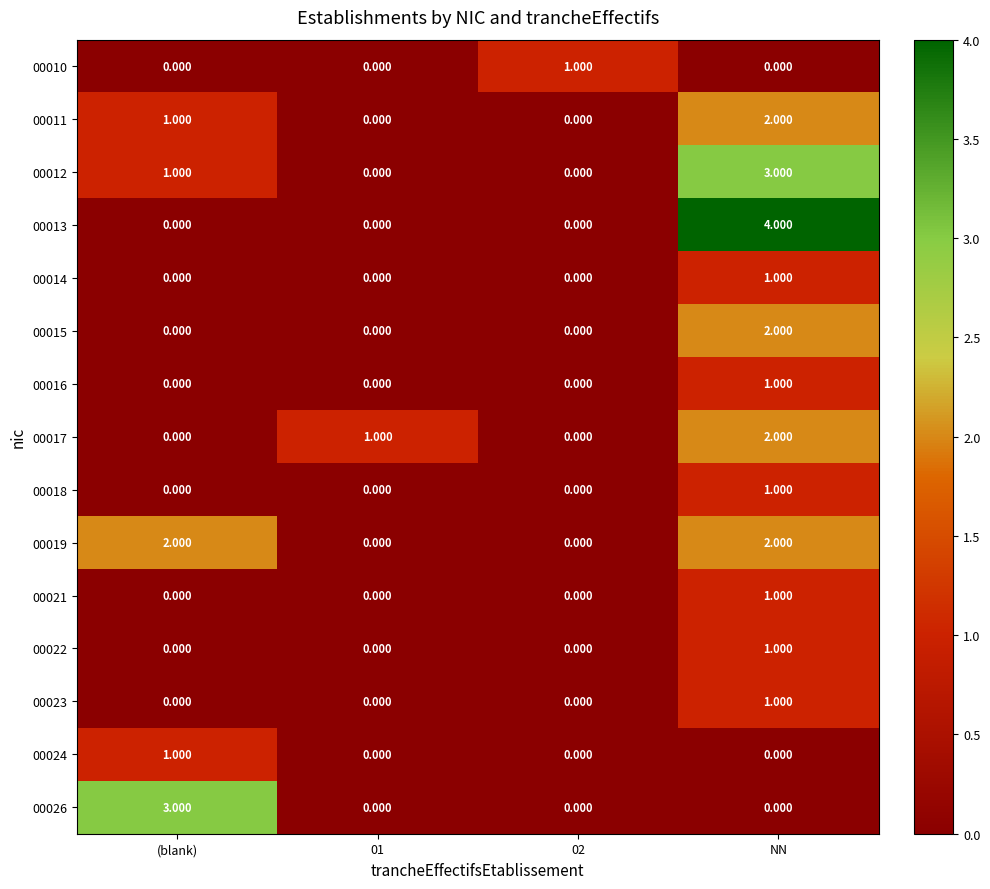

What is the spread (max minus min) of values at (blank)?

3